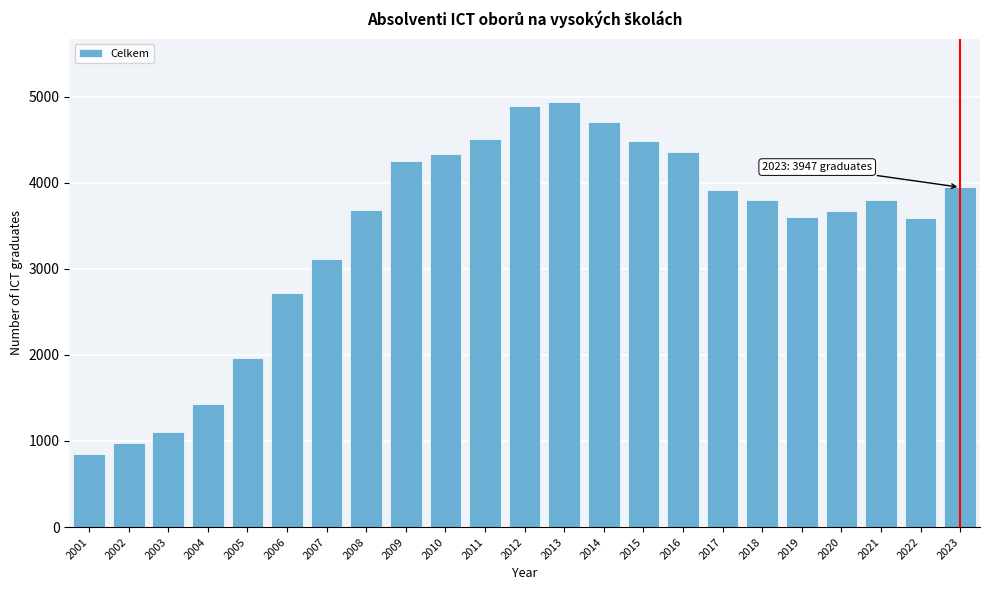

What is the value of the 19th bar from the left?

3606